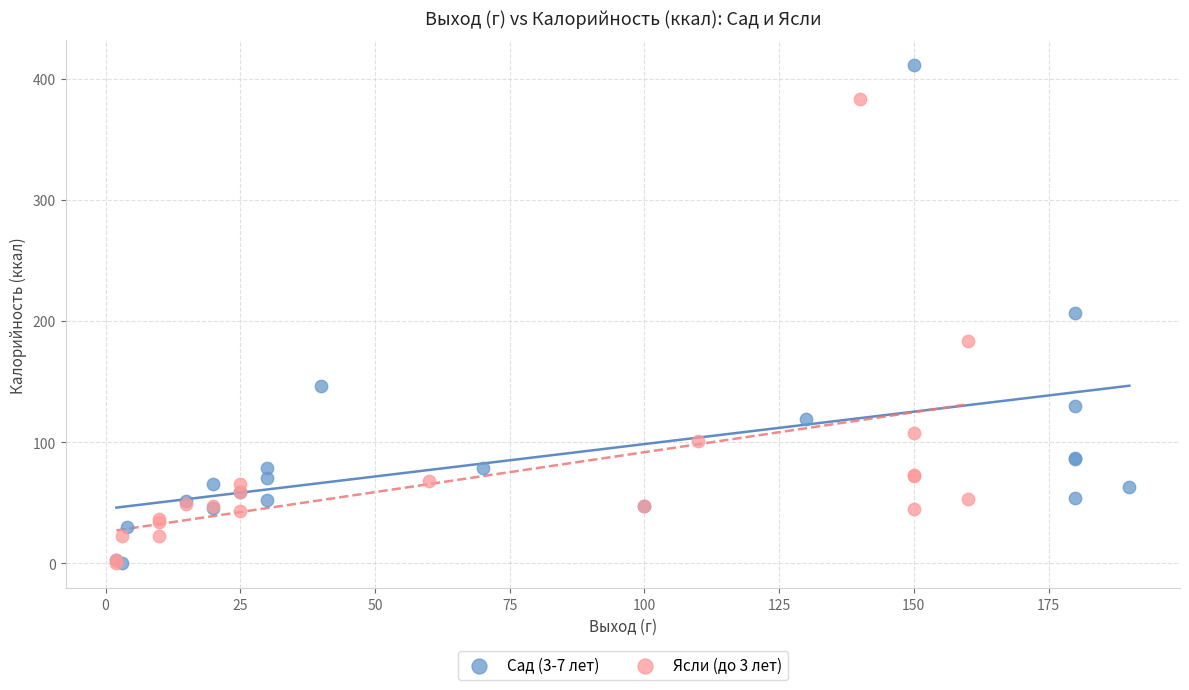

Which series reaches the maximum Y coordinate?

Сад (3-7 лет)